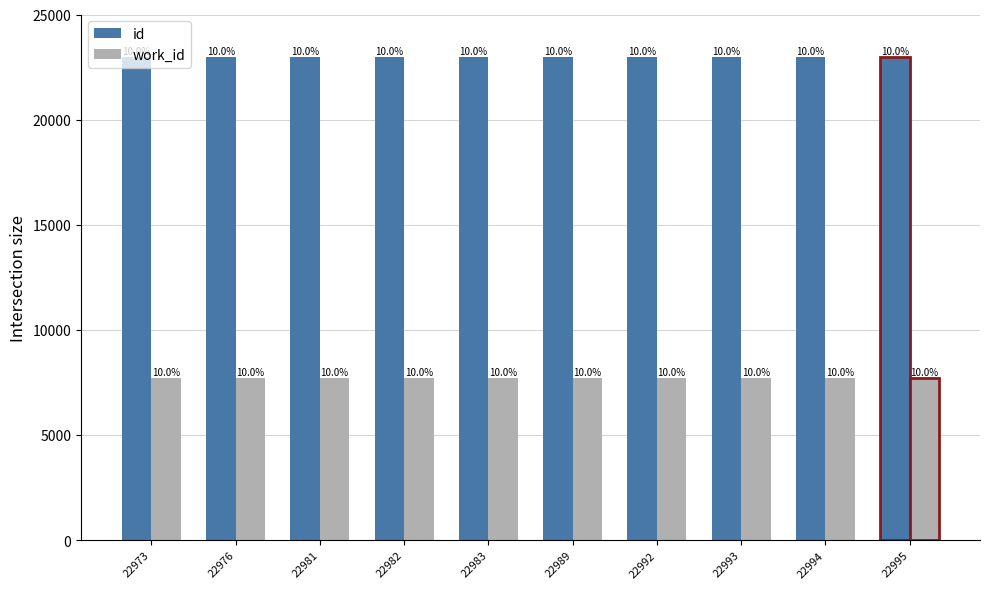

Are the bars grouped side by side (vs. stacked)?

Yes